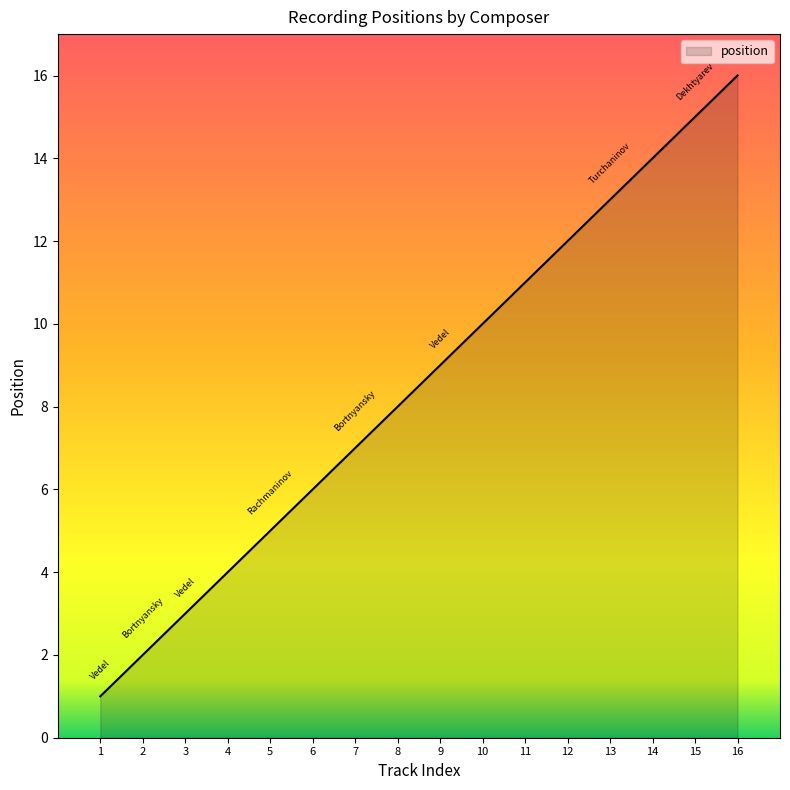

Rank the categories by value from highest to lowest.

16, 15, 14, 13, 12, 11, 10, 9, 8, 7, 6, 5, 4, 3, 2, 1